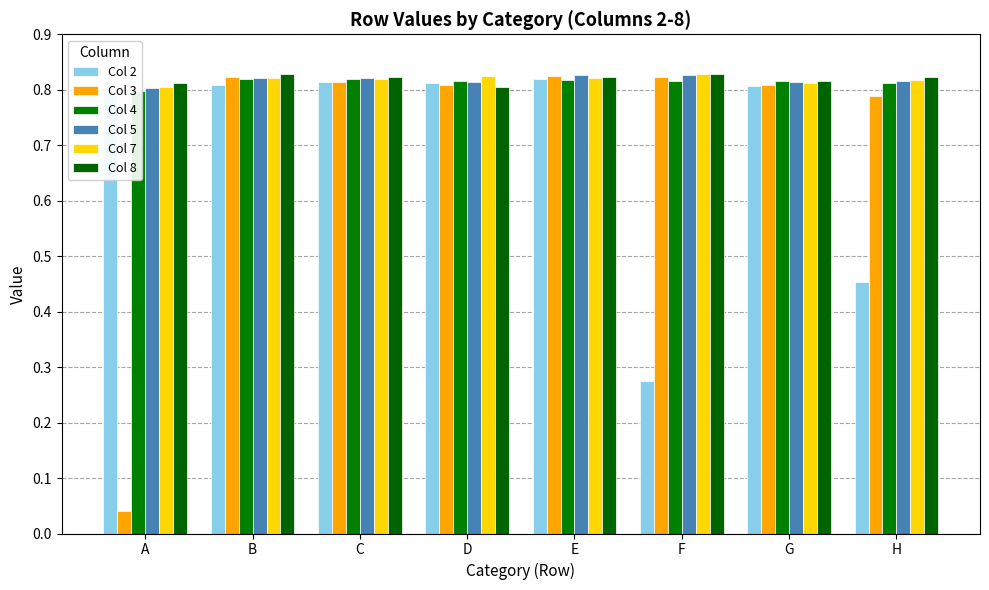

What is the approximate value of Col 4 at H?

0.8